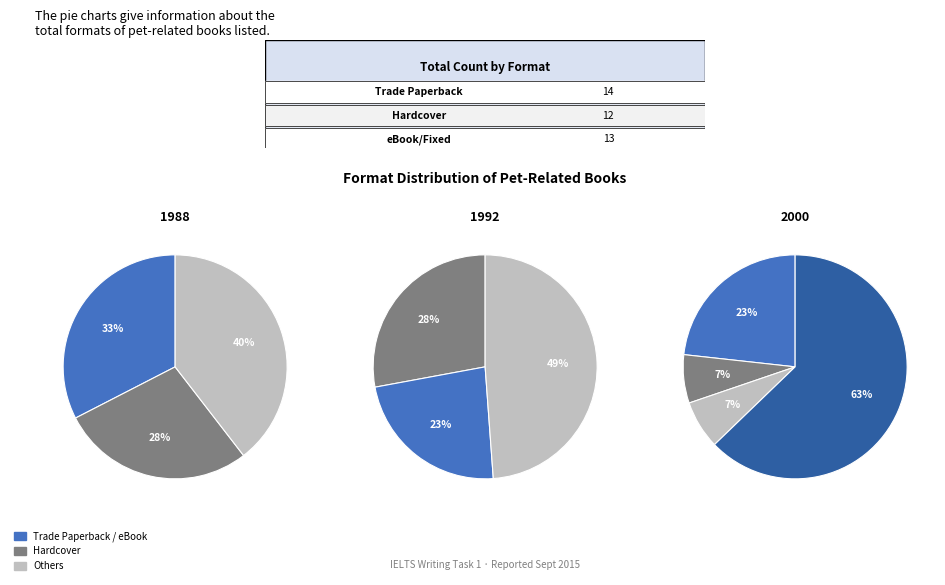

Between Other and eBook, which is larger?

eBook